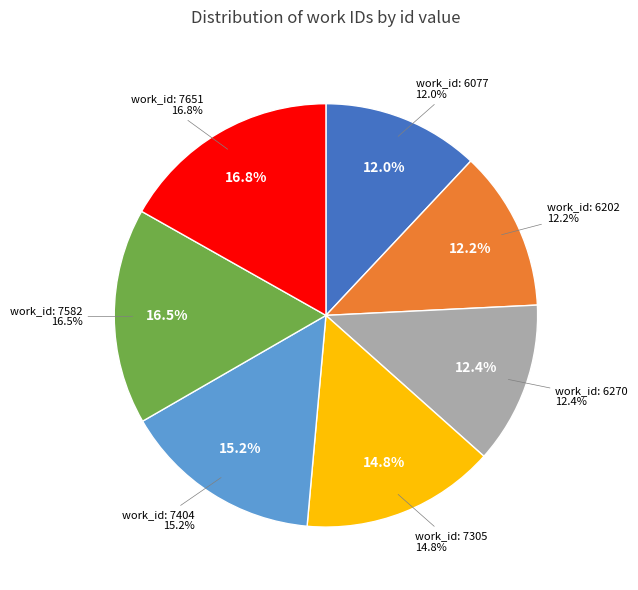

How much of the chart is everything except 6077?

88.0%